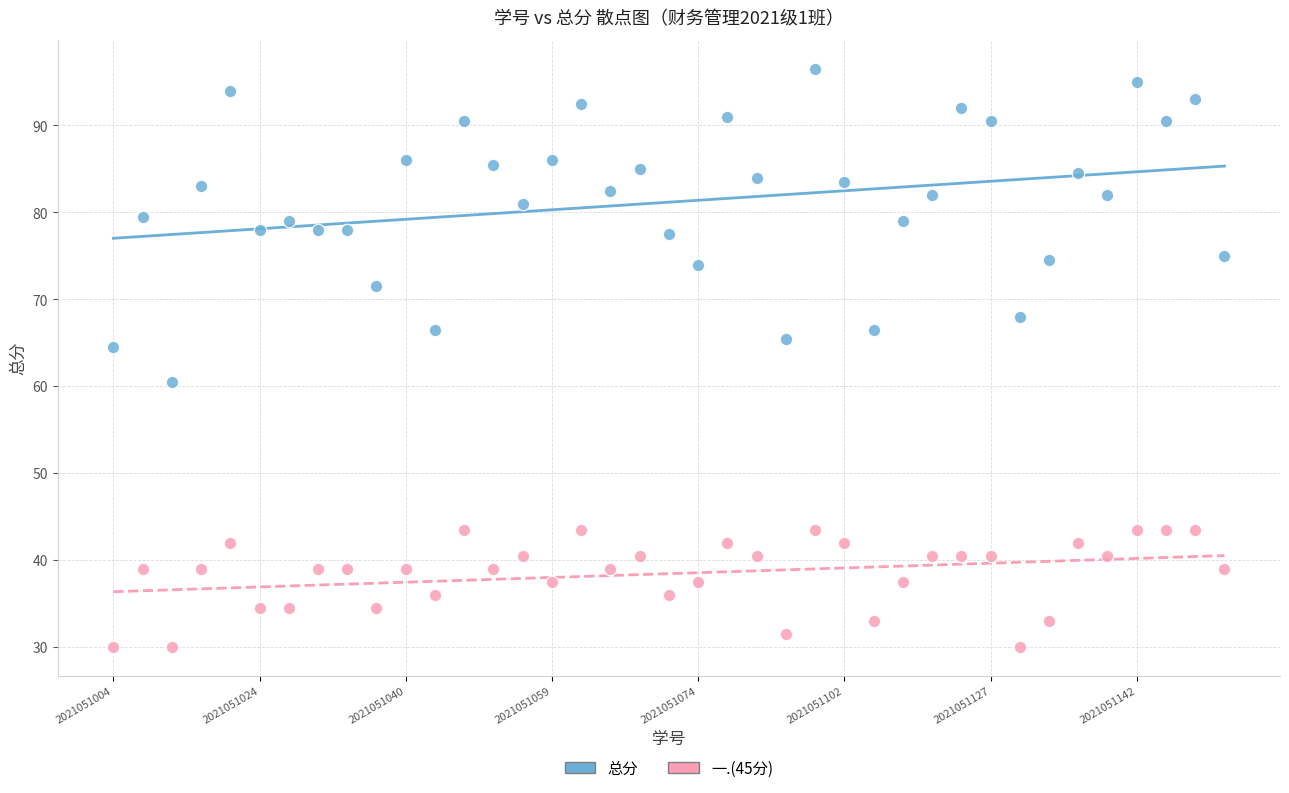

Which series has the largest Y range (max minus min)?

总分